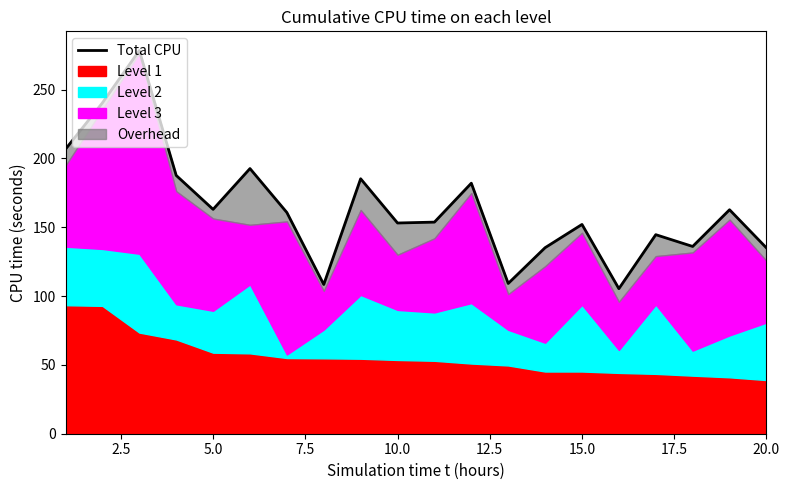

What is the difference between the values at 2.5 and 12.5?

47.7